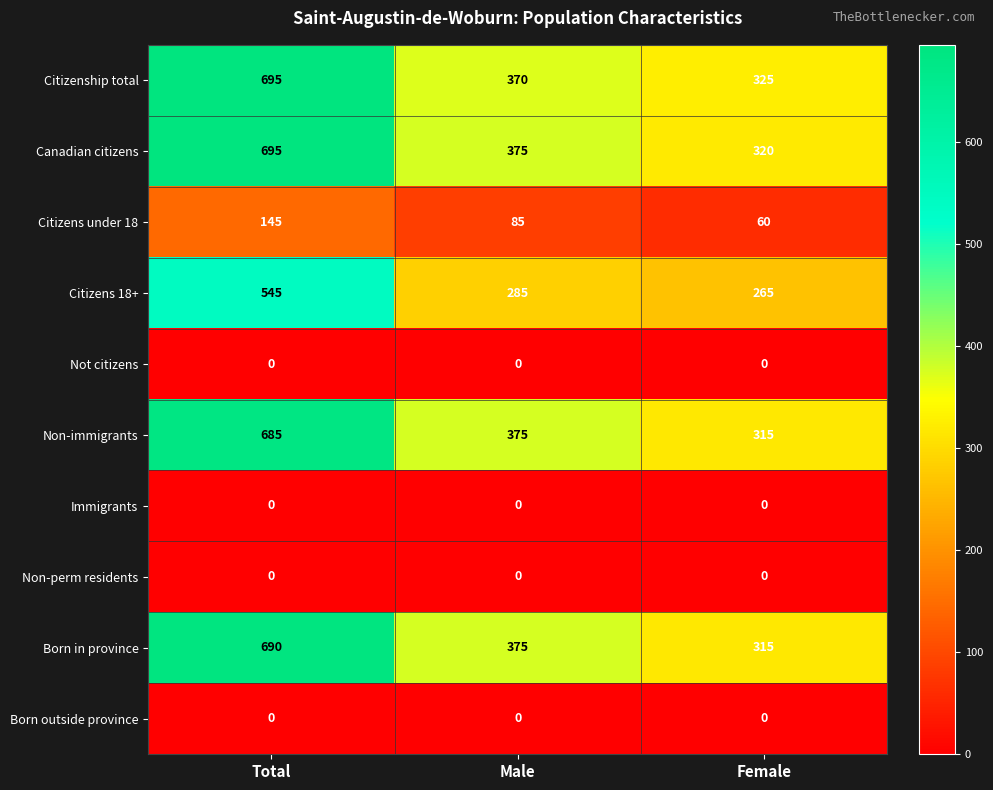

What value does the Citizens 18+ series have at Male, to the nearest 5?

285